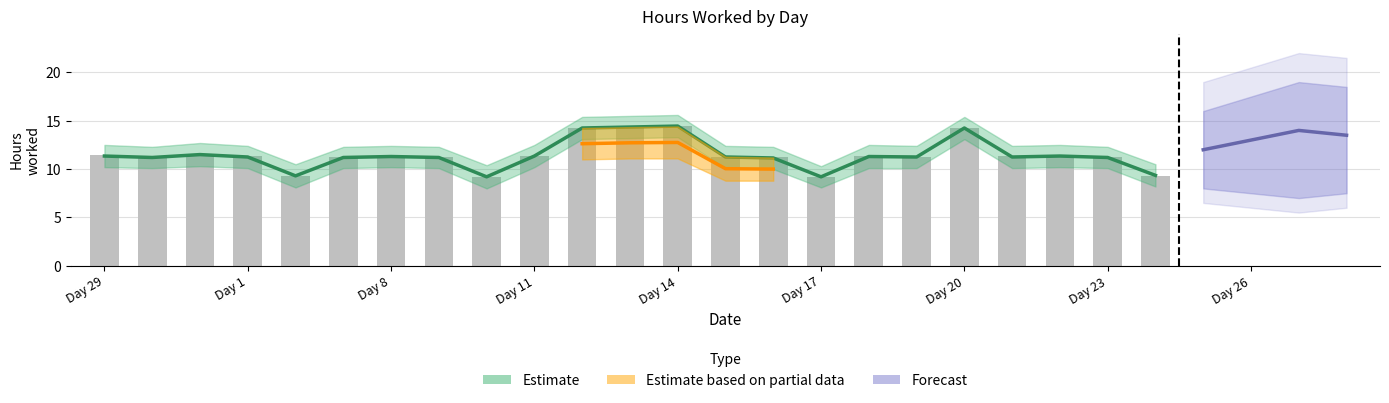

What is the change in value from 9 to 13?

+3.1